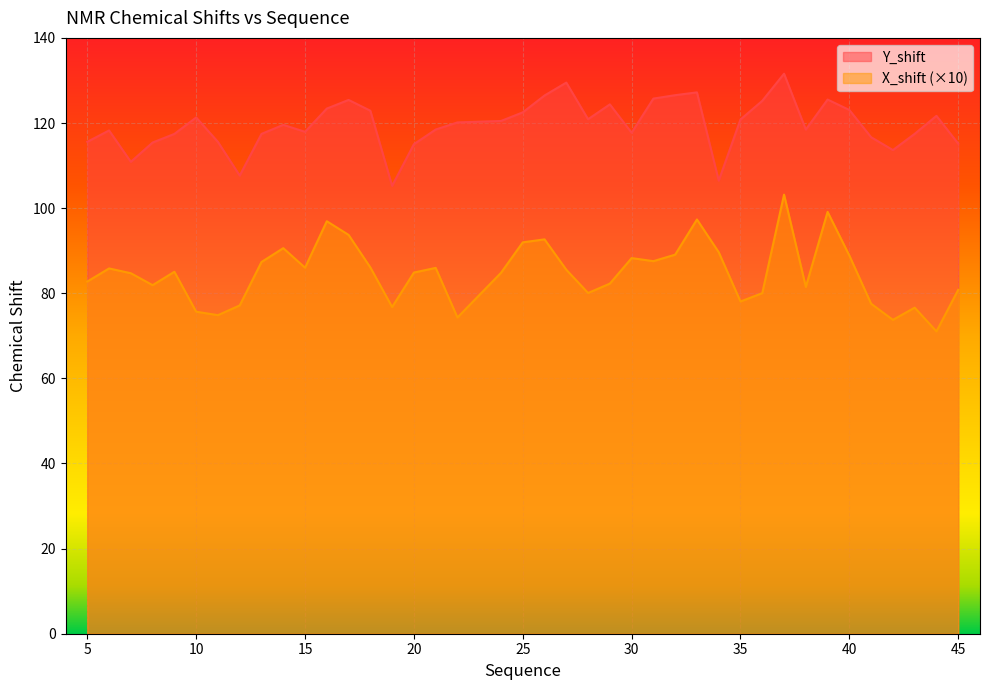

Read the X_shift value at 28.

80.1